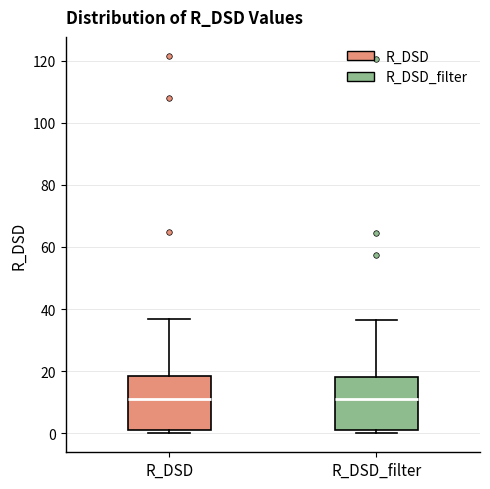

Reading left to right, read every box against the y-axis: the position of its median line, the range the box covers, and the ends of its whiskers. The values are not printed on the chart, so give them approximately, as read against the axis.

R_DSD: median 12, box 2 to 18, whiskers 0 to 36
R_DSD_filter: median 12, box 2 to 18, whiskers 0 to 36